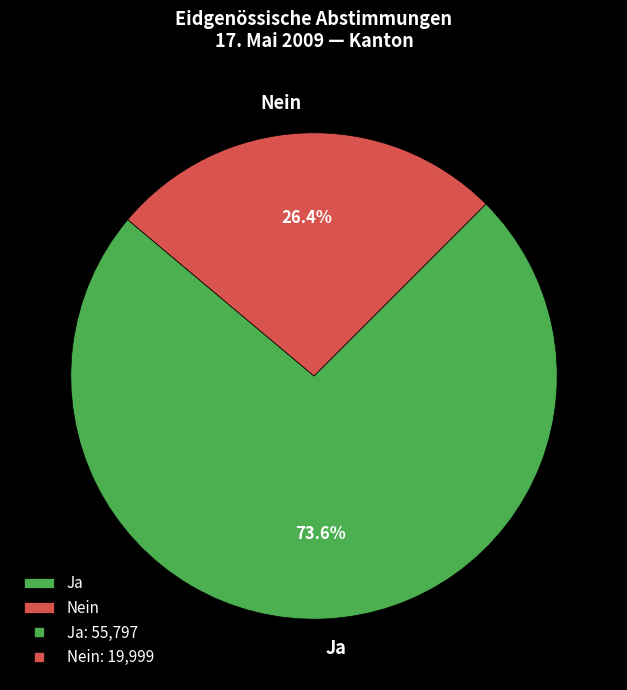

To the nearest percent, what is the difference between the largest and smallest slice percentages?

47%